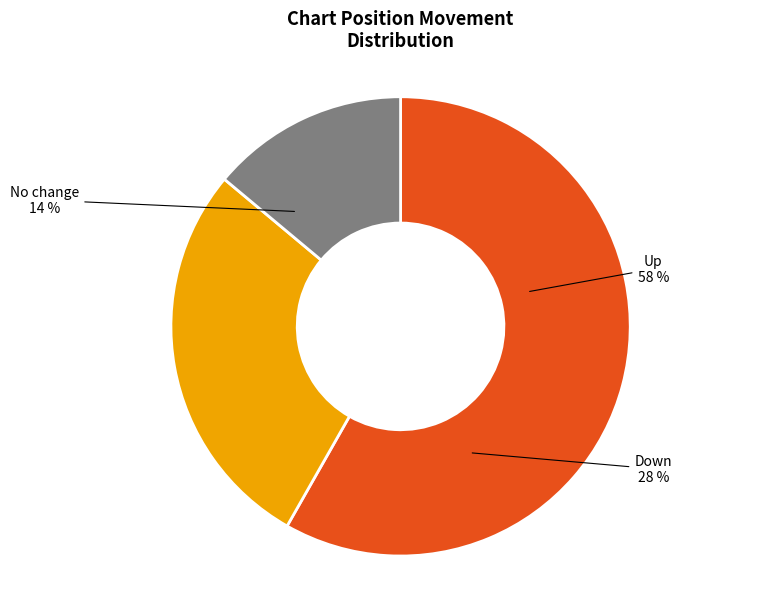

Combined, do - and down account for over 50%?

No